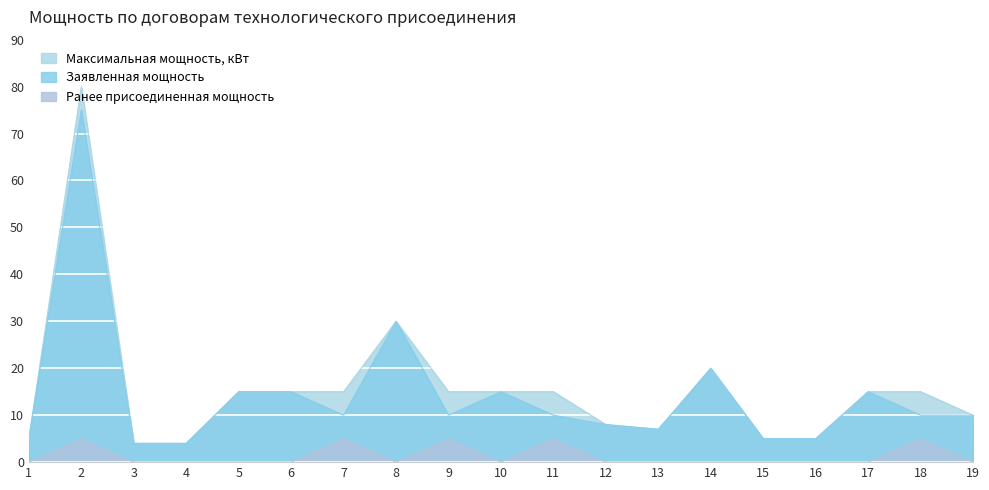

How many series are shown in this chart?

3